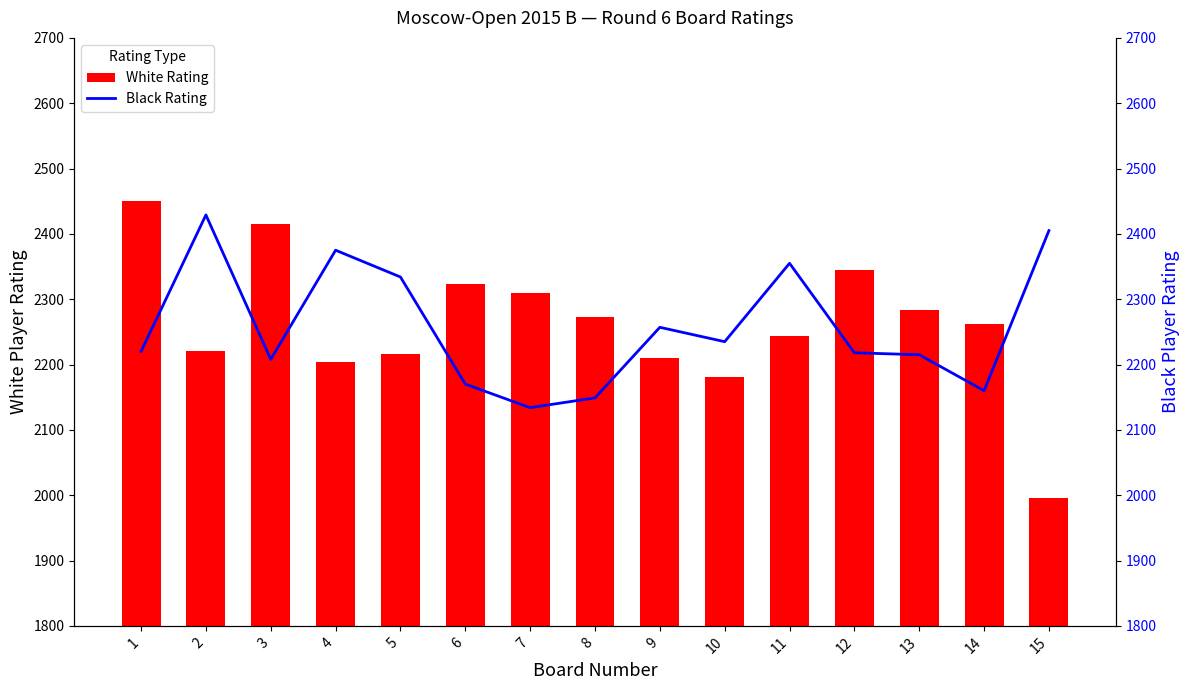

Reading right to left, extract all data points from this chart.

White Rating: 15=1996	14=2262	13=2283	12=2344	11=2244	10=2181	9=2210	8=2273	7=2310	6=2324	5=2216	4=2204	3=2415	2=2220	1=2451
Black Rating: 15=2405	14=2160	13=2215	12=2218	11=2355	10=2235	9=2257	8=2149	7=2134	6=2170	5=2334	4=2375	3=2208	2=2429	1=2220